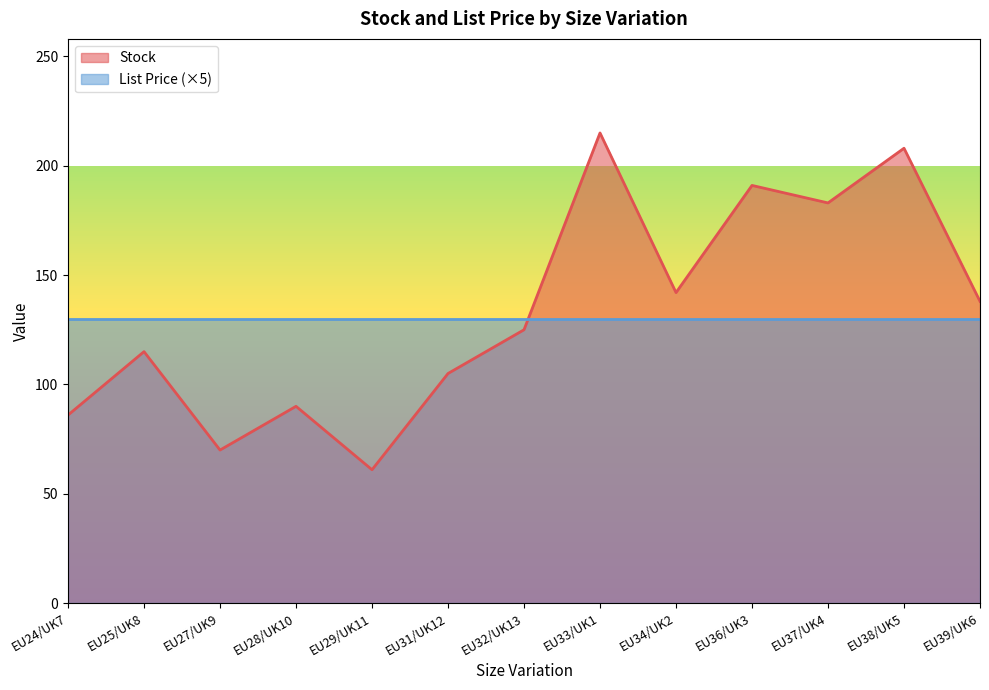

Which label corresponds to the largest value in the chart?

EU33/UK1